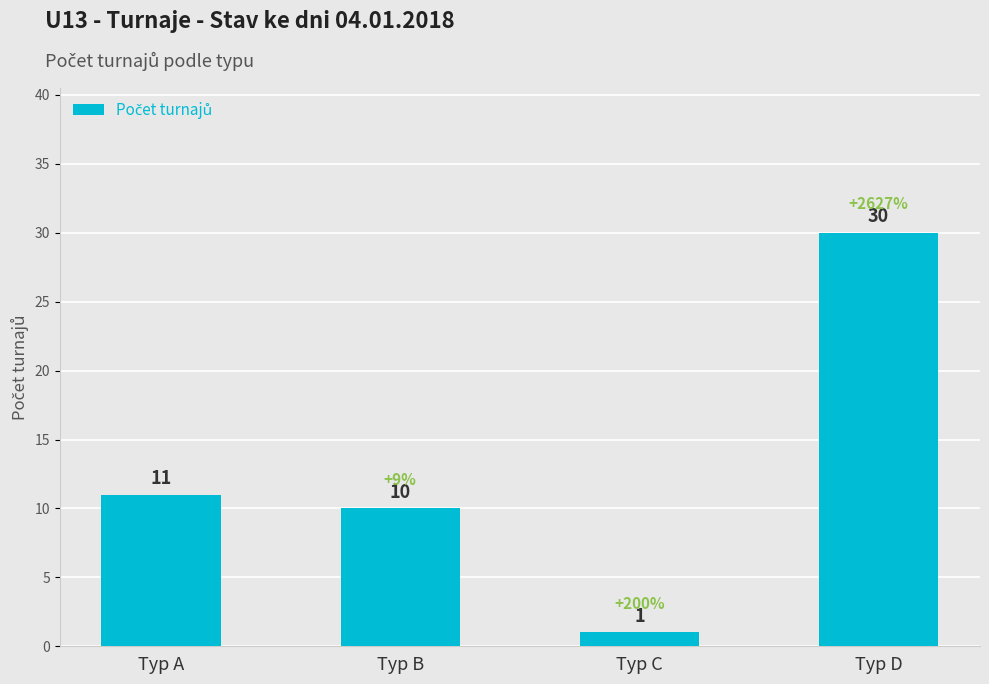

List the labels in order of value, smallest first.

Typ C, Typ B, Typ A, Typ D